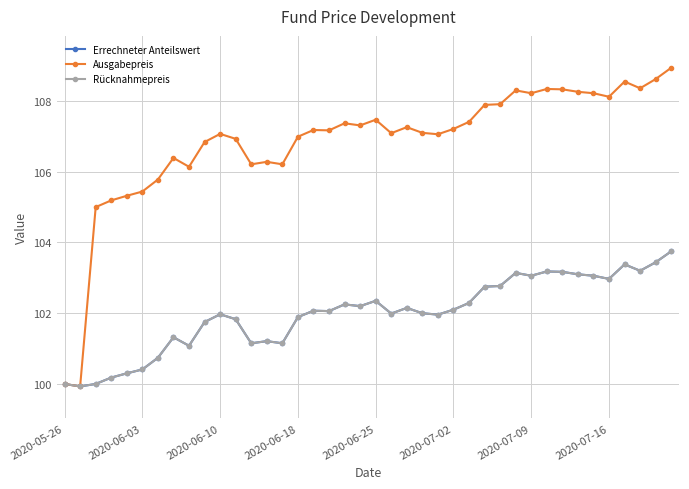

Where does the Rücknahmepreis series first go above 102?

16